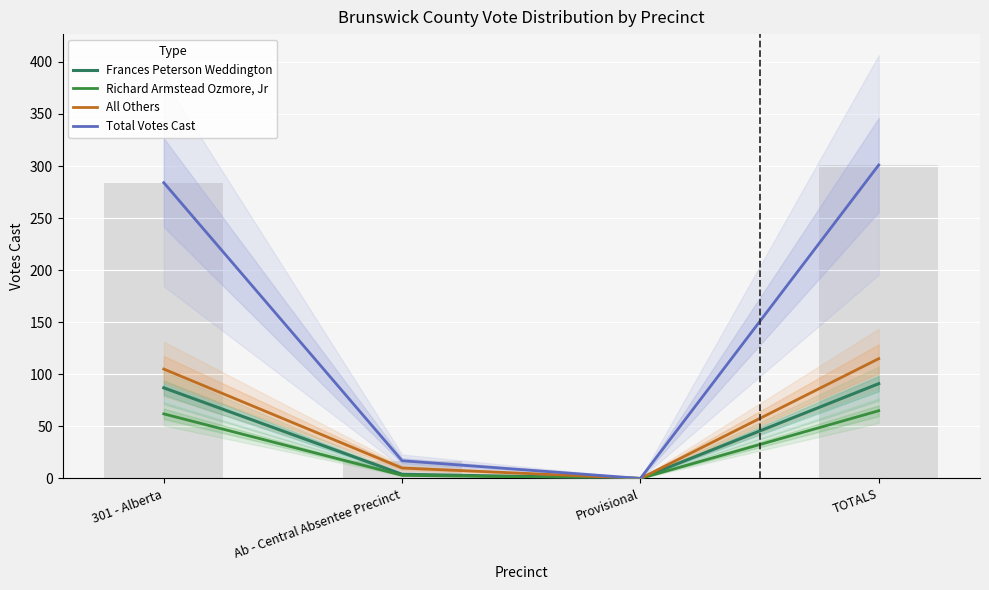

What is the value of the Total Votes Cast bar at the 4th from the left?

301